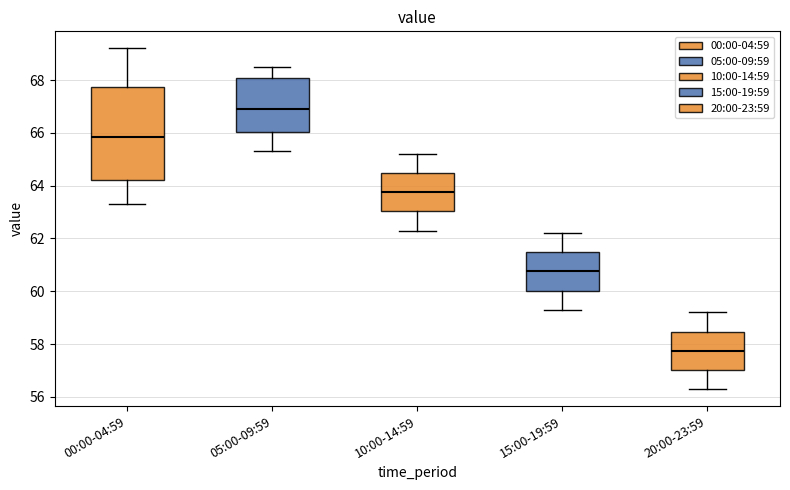

Reading left to right, read every box against the y-axis: the position of its median line, the range the box covers, and the ends of its whiskers. The values are not printed on the chart, so give them approximately, as read against the axis.

00:00-04:59: median 65.8, box 64.2 to 67.8, whiskers 63.4 to 69.2
05:00-09:59: median 67.0, box 66.0 to 68.0, whiskers 65.4 to 68.6
10:00-14:59: median 63.8, box 63.0 to 64.4, whiskers 62.4 to 65.2
15:00-19:59: median 60.8, box 60.0 to 61.4, whiskers 59.4 to 62.2
20:00-23:59: median 57.8, box 57.0 to 58.4, whiskers 56.4 to 59.2